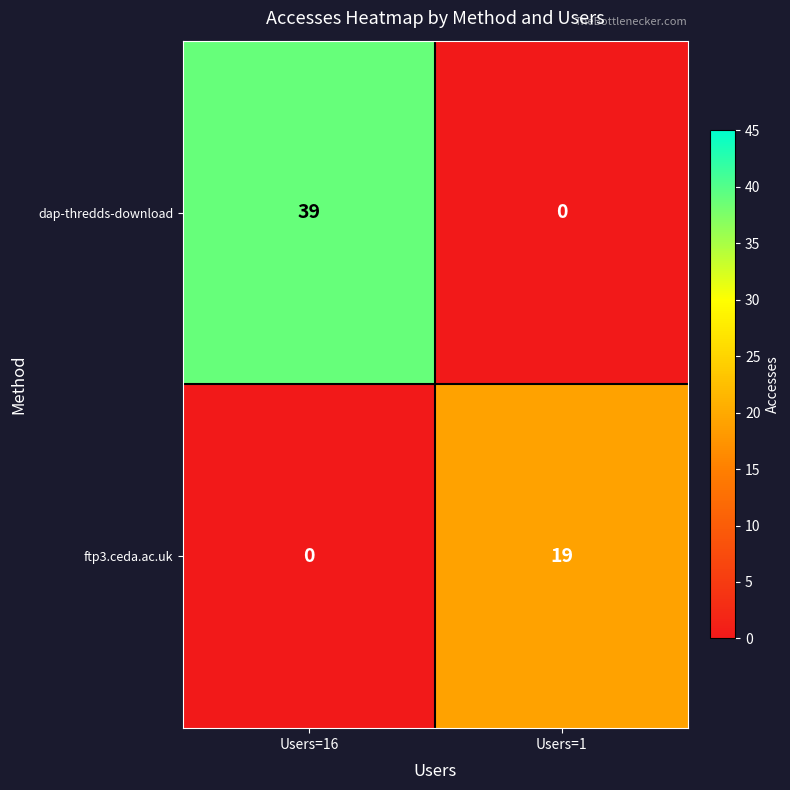

At how many categories does at least one series exceed 14?

2